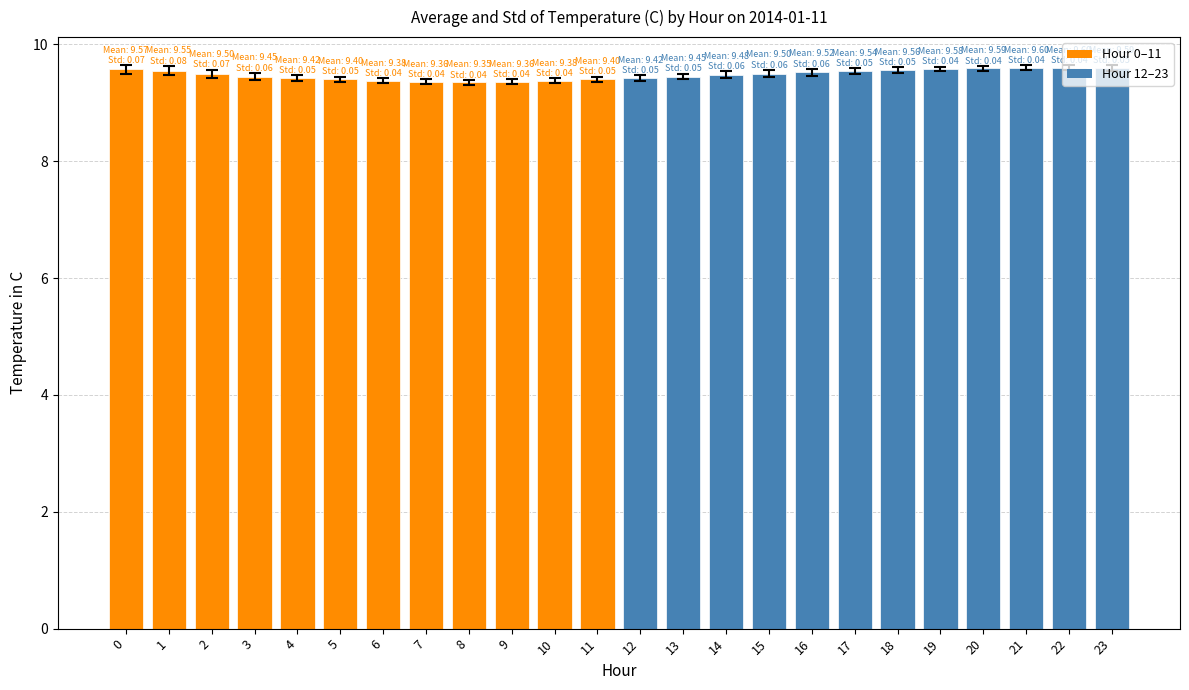

Are the bars horizontal?

No